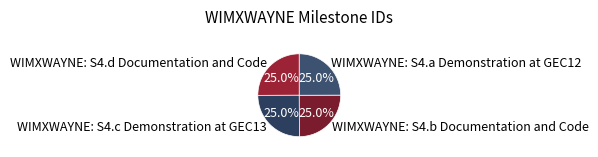

The WIMXWAYNE: S4.b Documentation and Code slice represents 16% of the pie. True or false?

False